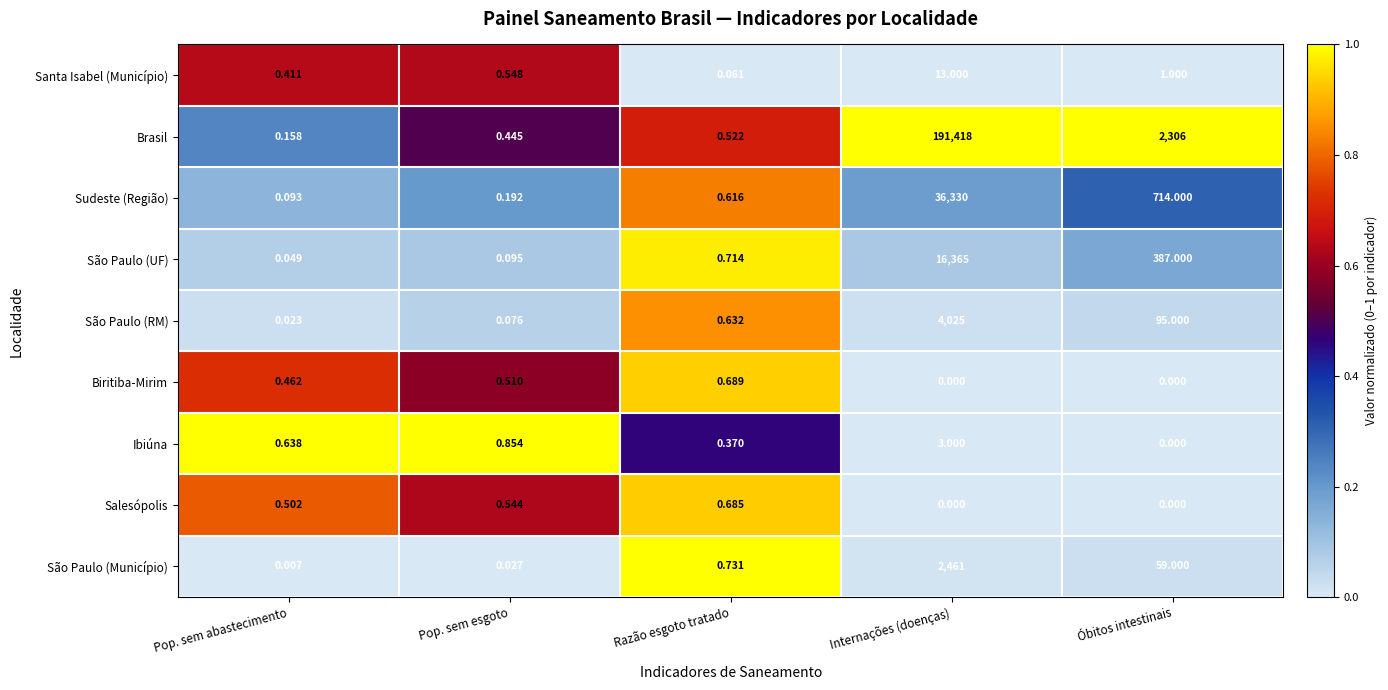

At how many categories does at least one series exceed 0?

5